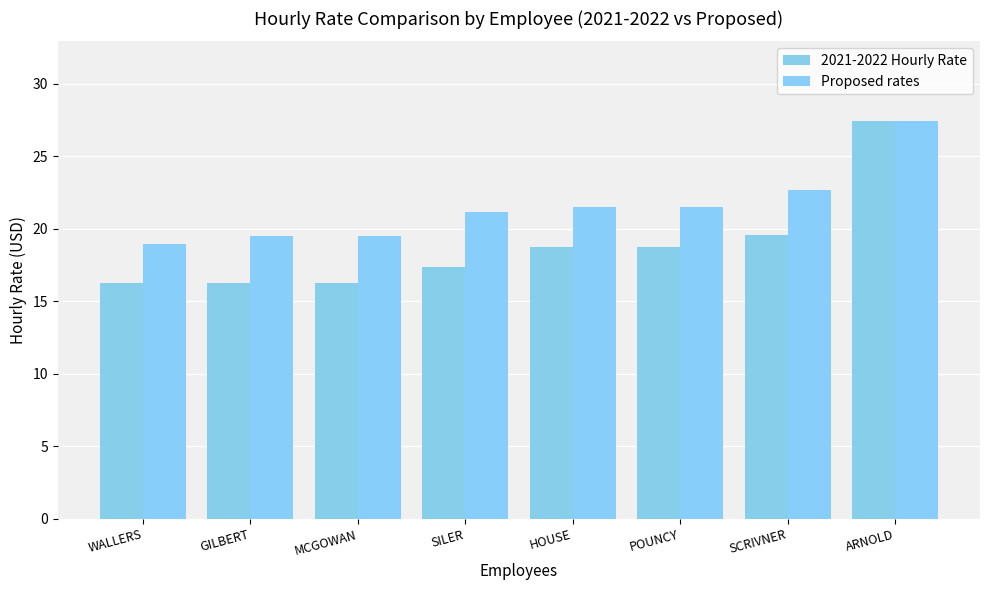

Reading right to left, extract all data points from this chart.

2021-2022 Hourly Rate: 27.4	19.5	18.7	18.7	17.4	16.3	16.3	16.3
Proposed rates: 27.4	22.7	21.5	21.5	21.2	19.5	19.5	19.0